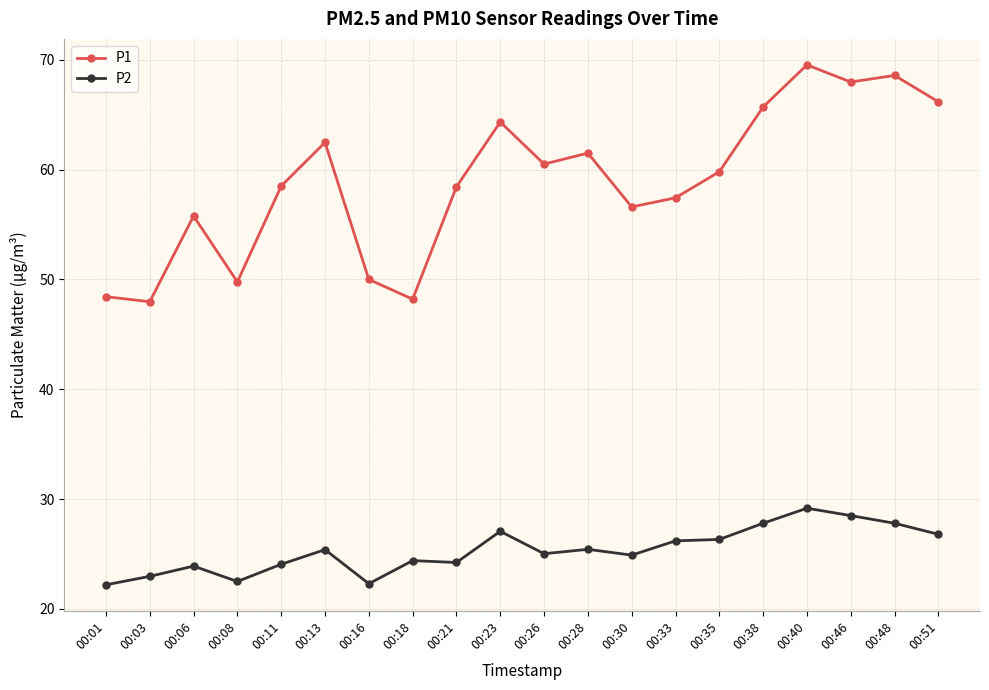

What is the maximum value for P1?

69.5